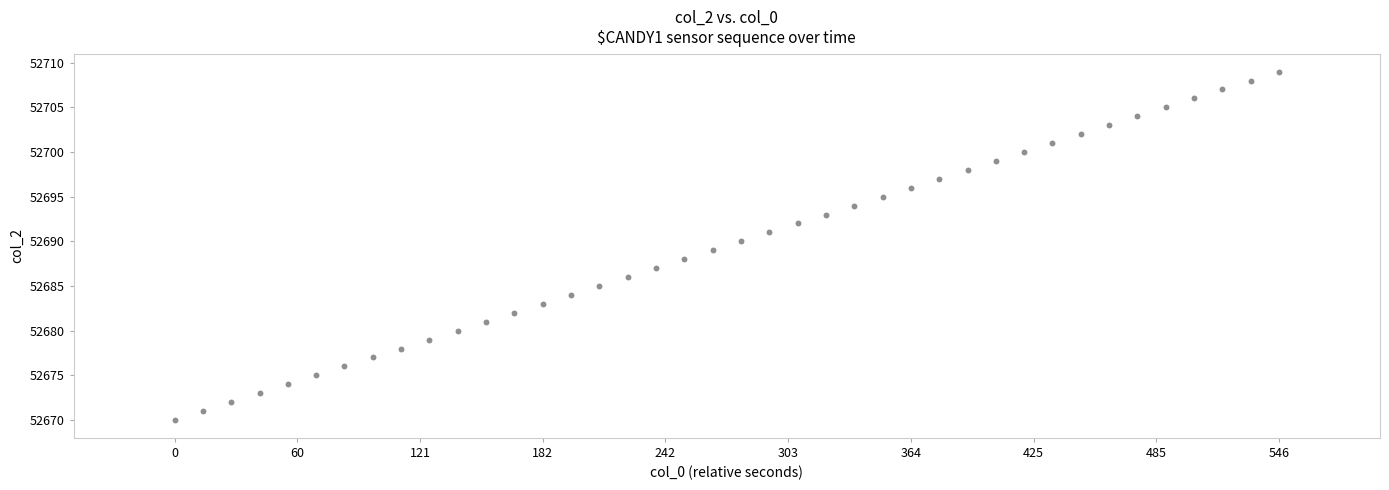

What is the range of Y values (max minus min)?

39